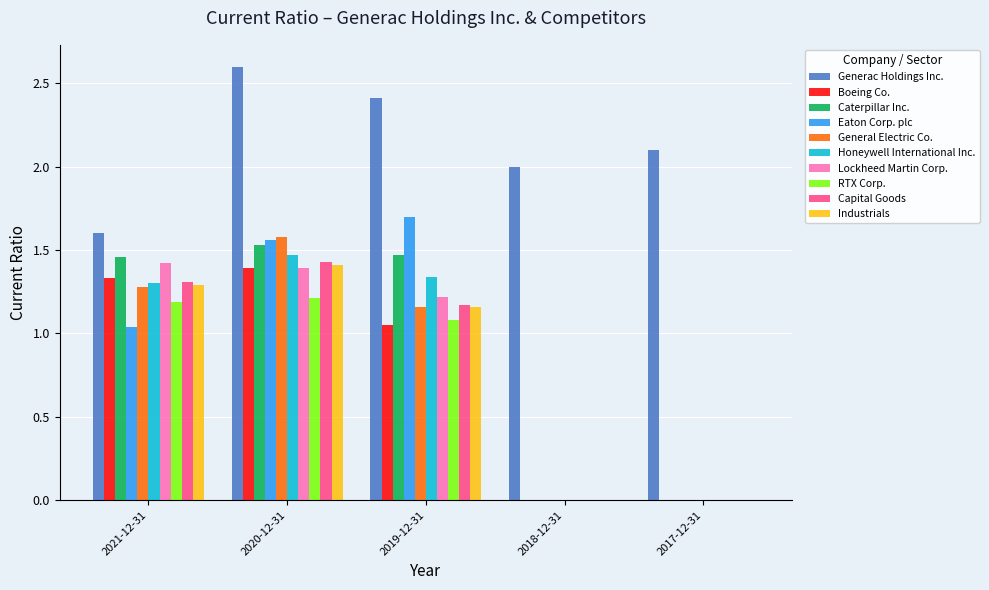

Which series changed the most between 2019-12-31 and 2017-12-31?

Eaton Corp. plc